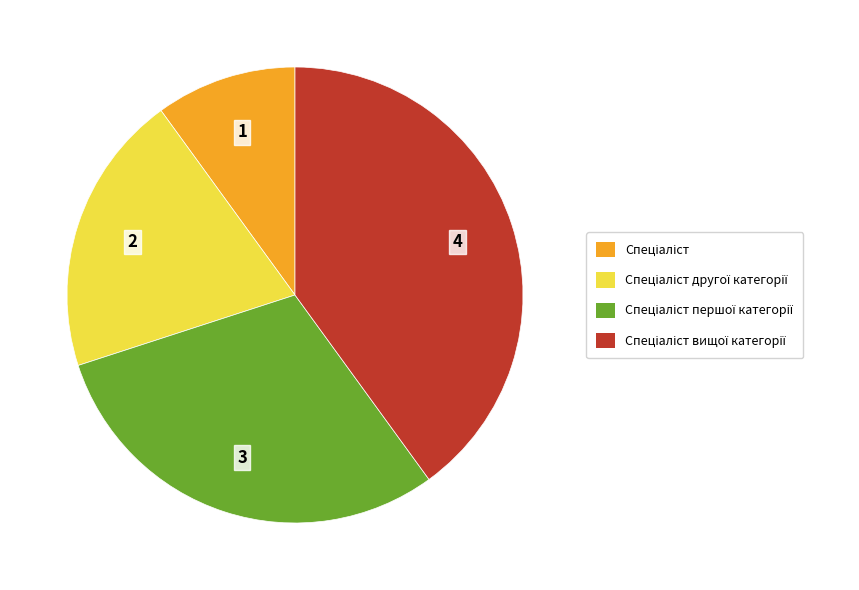

Does any single category account for the majority?

No